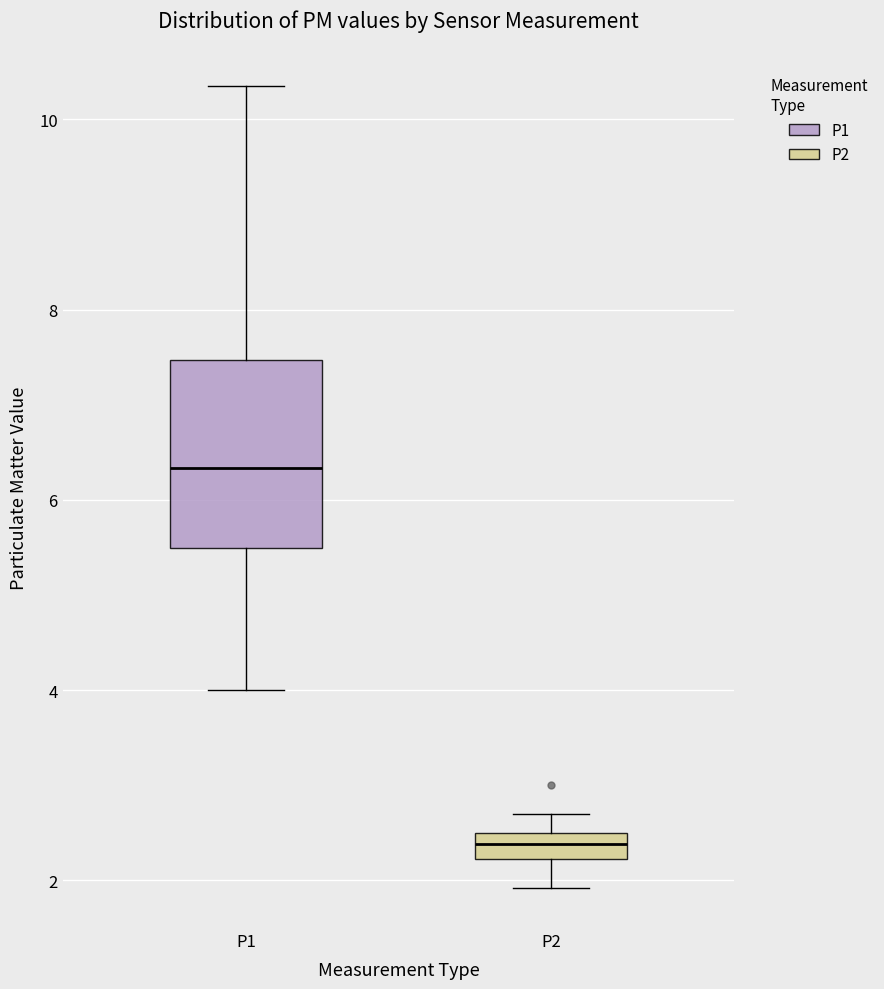

Where does the upper whisker of the box for P2 end on the y-axis? The values are not printed on the chart, so give them approximately, as read against the axis.

2.8